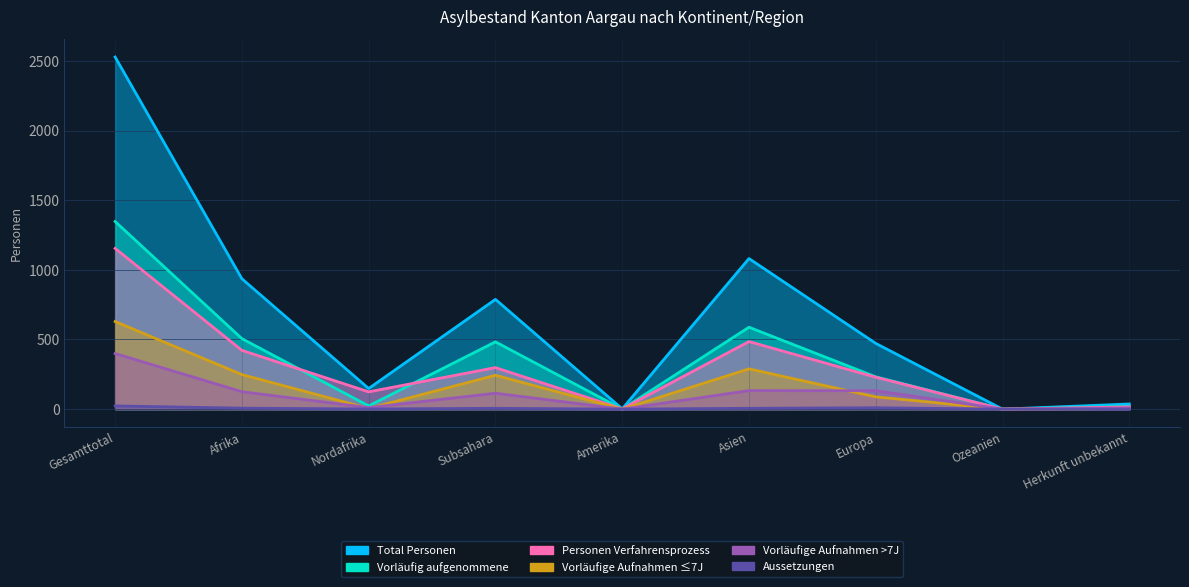

Which series ends up on top after the final intersection of Personen Verfahrensprozess and Vorläufig aufgenommene?

Vorläufig aufgenommene